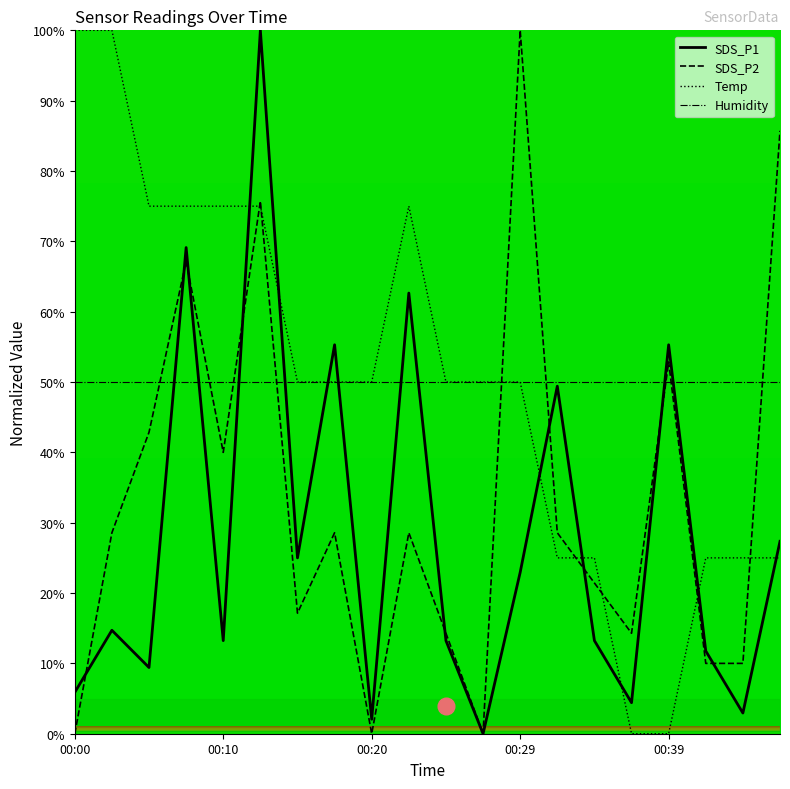

What is the average value of the SDS_P1 series?

27.9